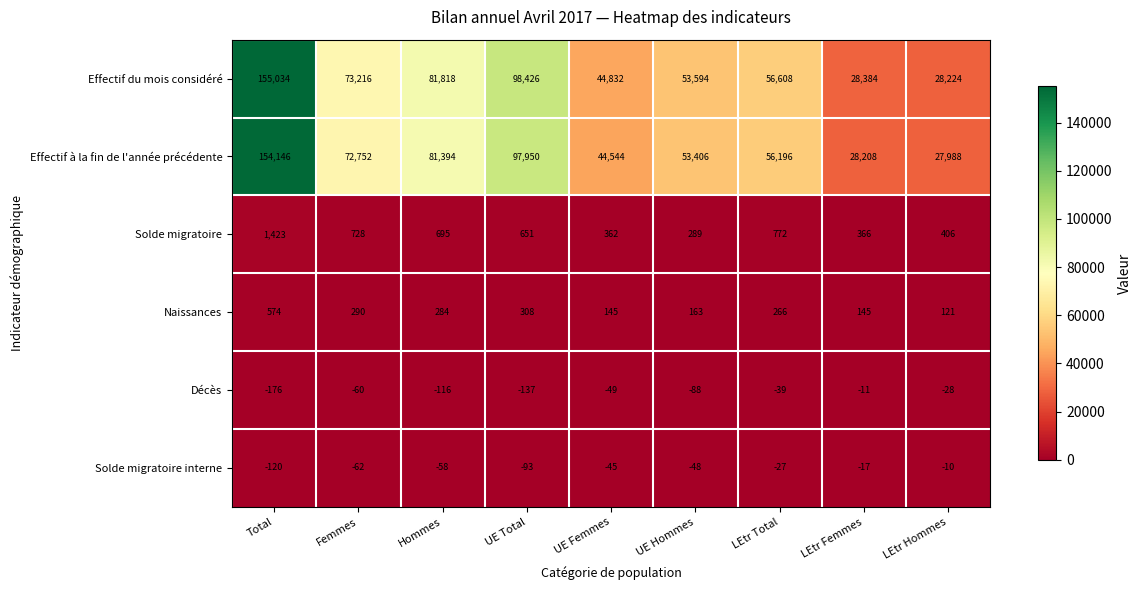

What is the difference between the Solde migratoire values at UE Total and UE Femmes?

289